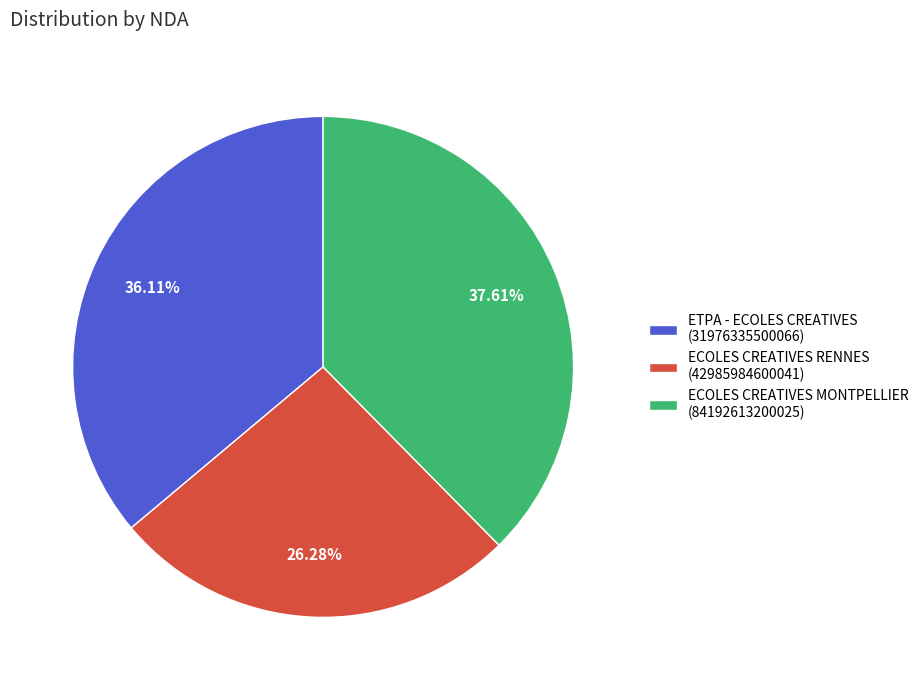

Does ECOLES CREATIVES MONTPELLIER (84192613200025) account for over 50% of the chart?

No